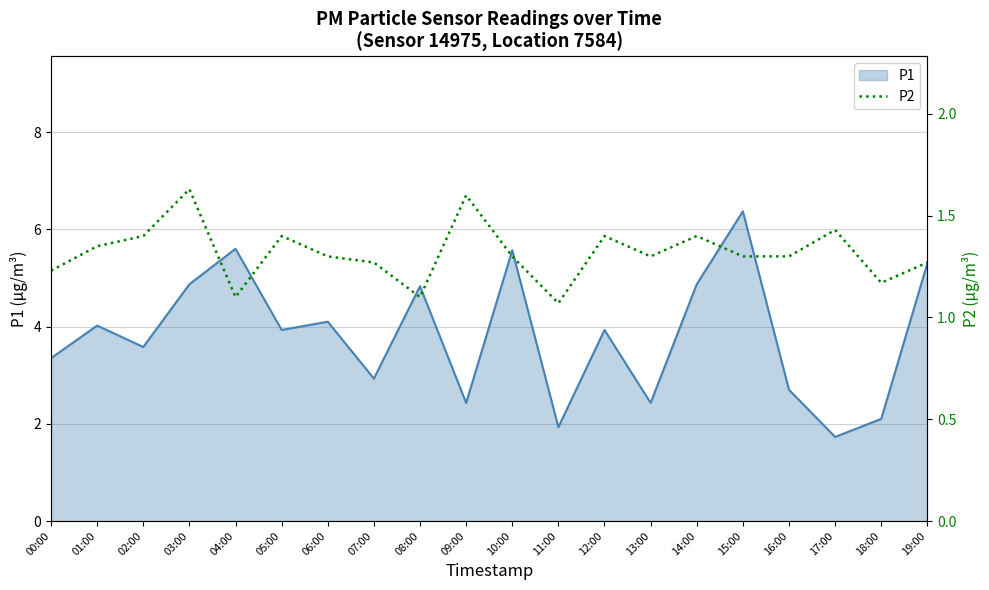

Which category has the lowest value in the P1 series?

17:00